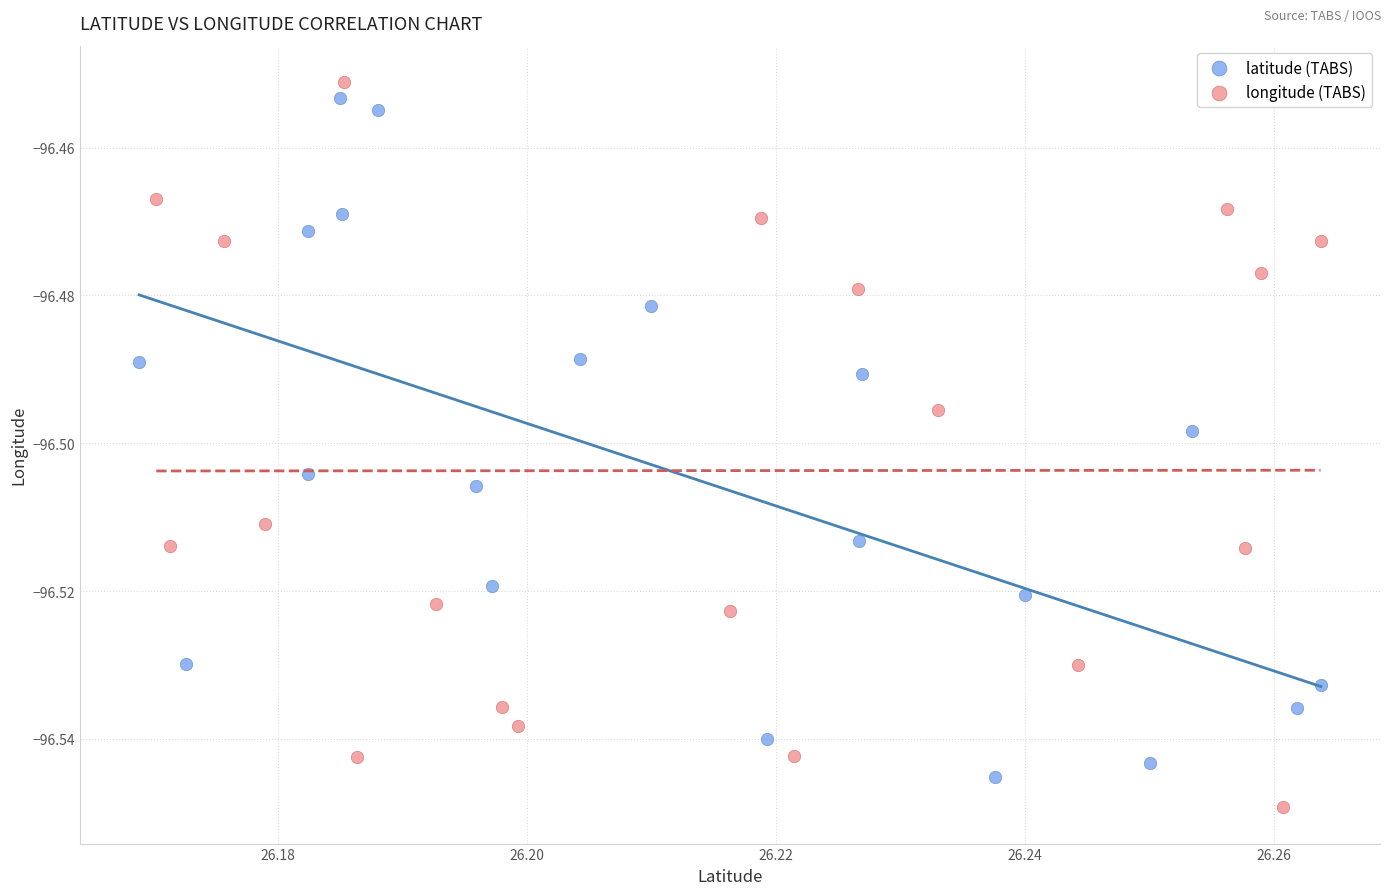

What are all the series names shown in the legend?

latitude (TABS), longitude (TABS)